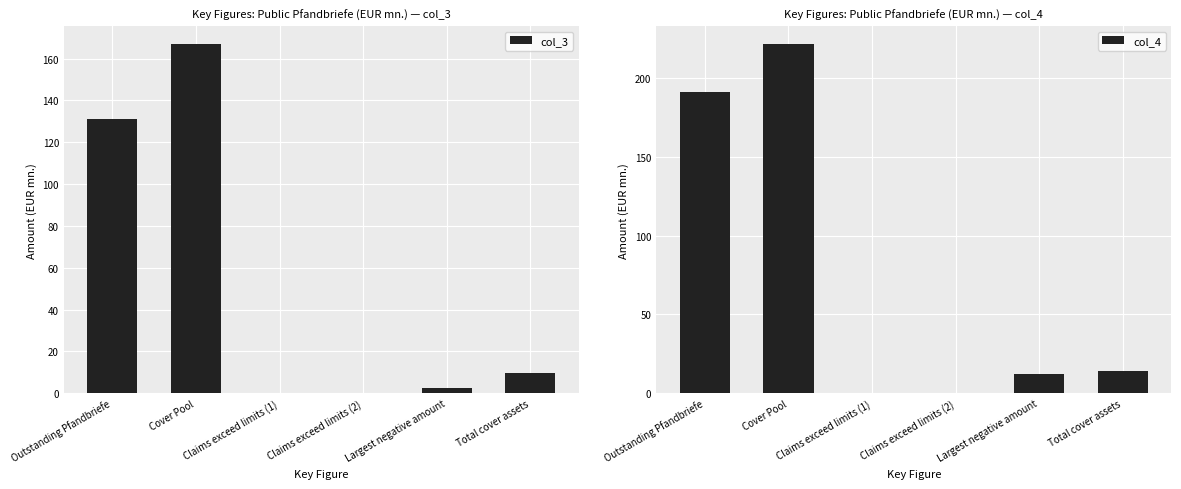

Which series has the largest total across all categories?

col_4